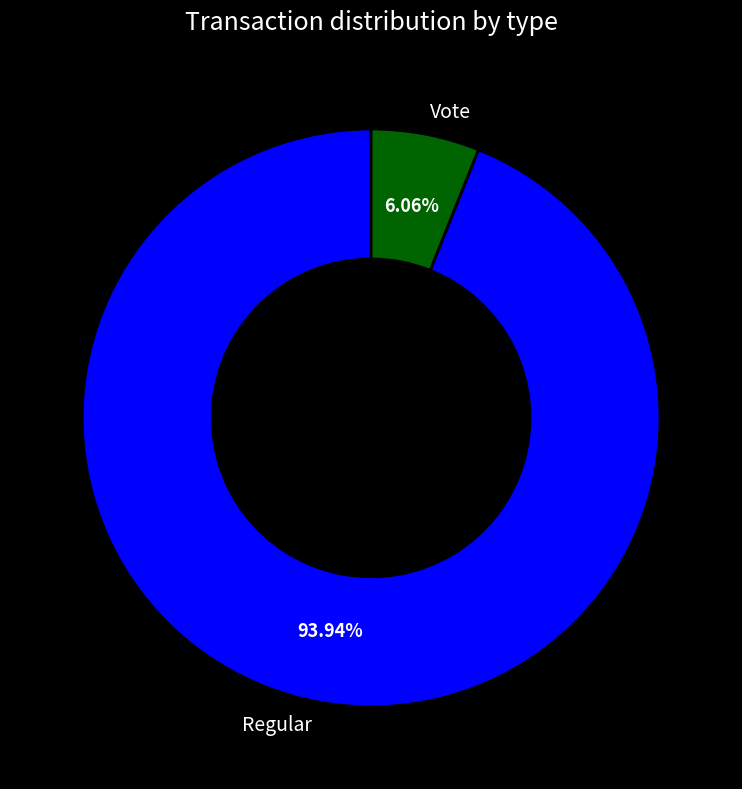

To the nearest percent, what percentage of the pie is Regular?

94%